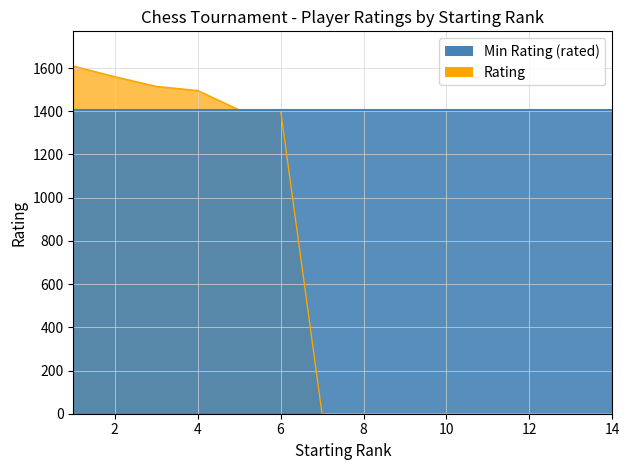

The value at 8 is -599. True or false?

False